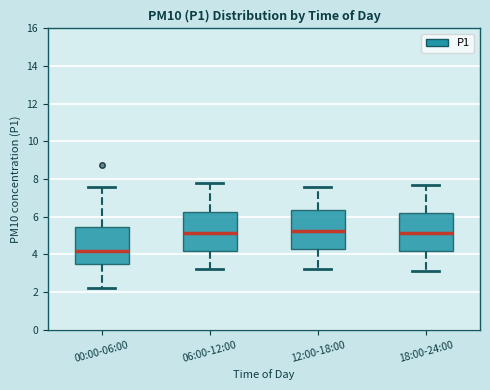

Reading left to right, transcribe this box plot: for each box, give where its median line is, the range the box spans, and where its two whiskers end, as read against the y-axis. The values are not printed on the chart, so give them approximately, as read against the axis.

00:00-06:00: median 4.2, box 3.4 to 5.4, whiskers 2.2 to 7.6
06:00-12:00: median 5.2, box 4.2 to 6.2, whiskers 3.2 to 7.8
12:00-18:00: median 5.2, box 4.2 to 6.4, whiskers 3.2 to 7.6
18:00-24:00: median 5.2, box 4.2 to 6.2, whiskers 3.2 to 7.8